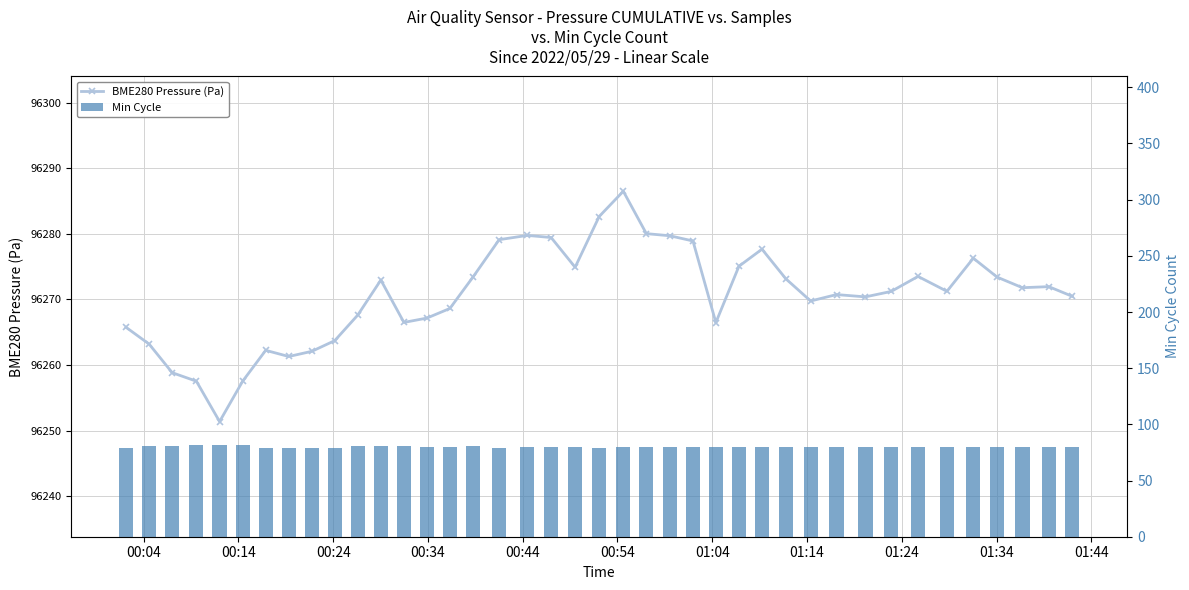

At how many categories does at least one series exceed 84872?

40